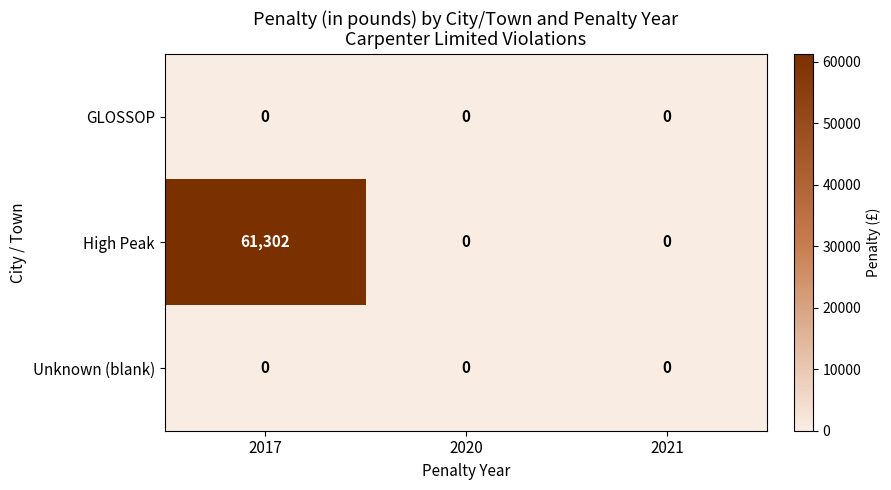

What is the total value across all series at 2017?

61302